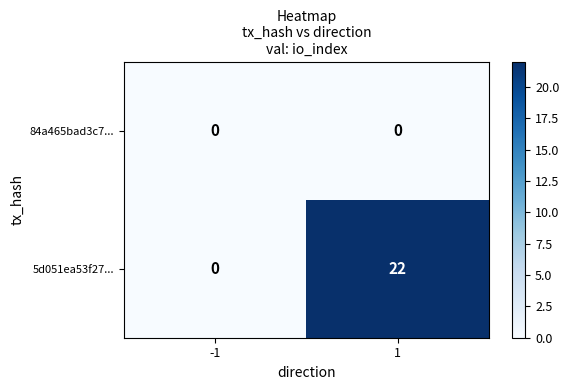

What is the average value of the 5d051ea53f27... series?

11